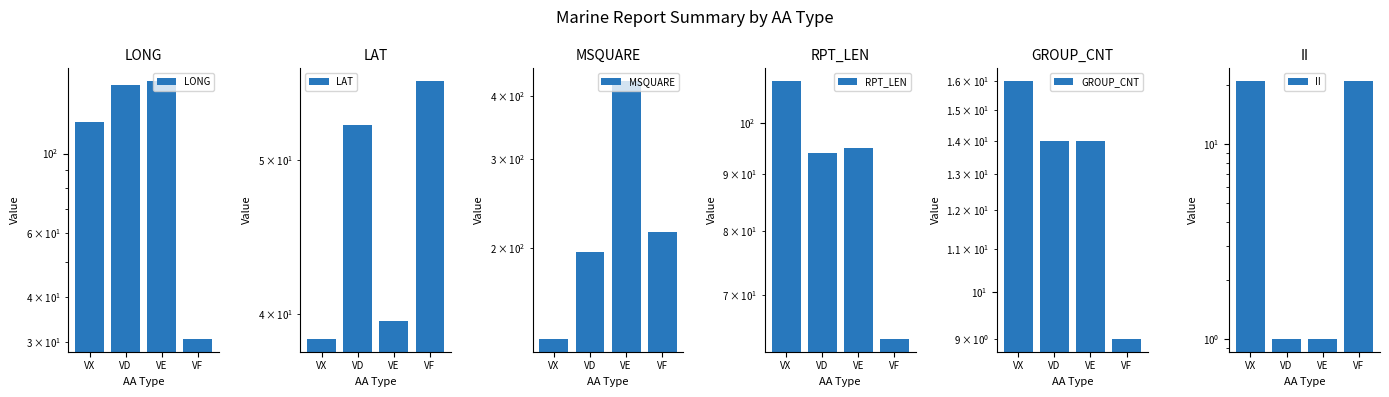

How many data points in GROUP_CNT are above 14?

1